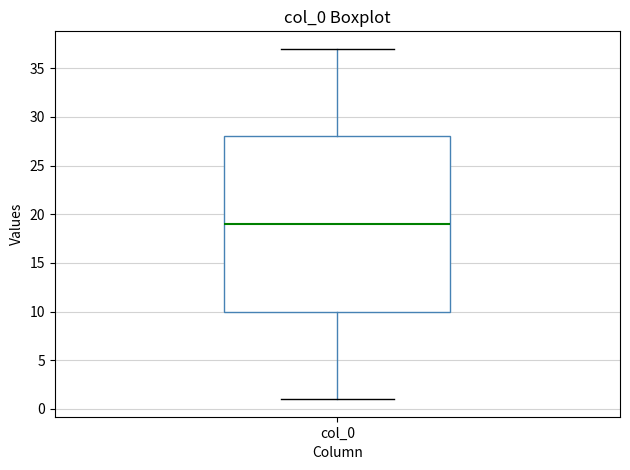

Transcribe this box plot: give where the median line is, the range the box spans, and where the two whiskers end, as read against the y-axis. The values are not printed on the chart, so give them approximately, as read against the axis.

median 19, box 10 to 28, whiskers 1 to 37